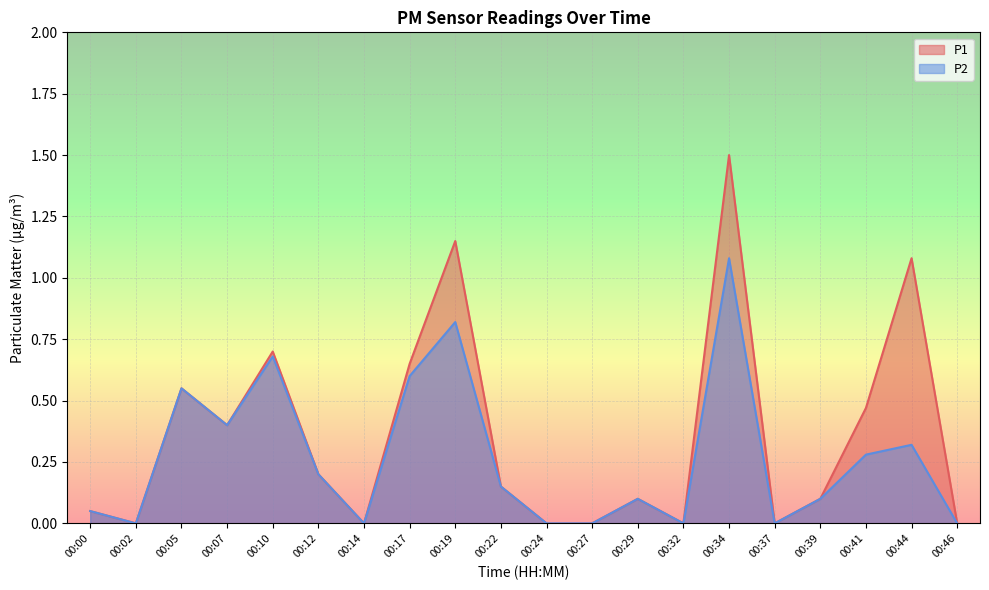

List the series in order of their overall mean, lowest first.

P2, P1